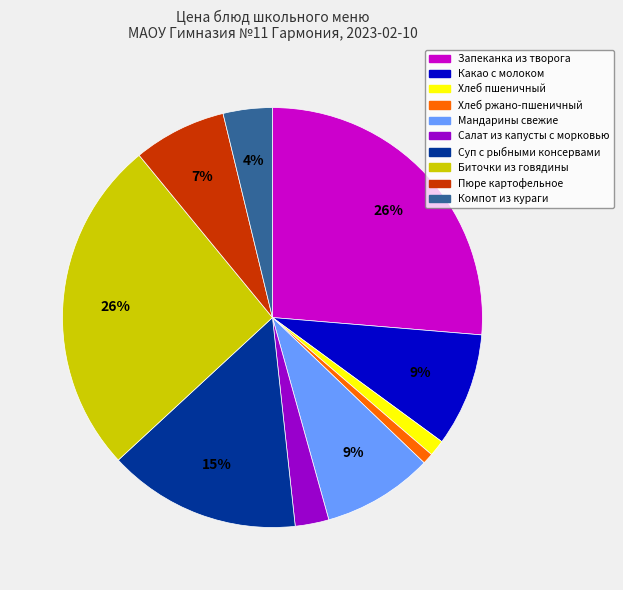

To the nearest percent, what is the average slice percentage?

10%